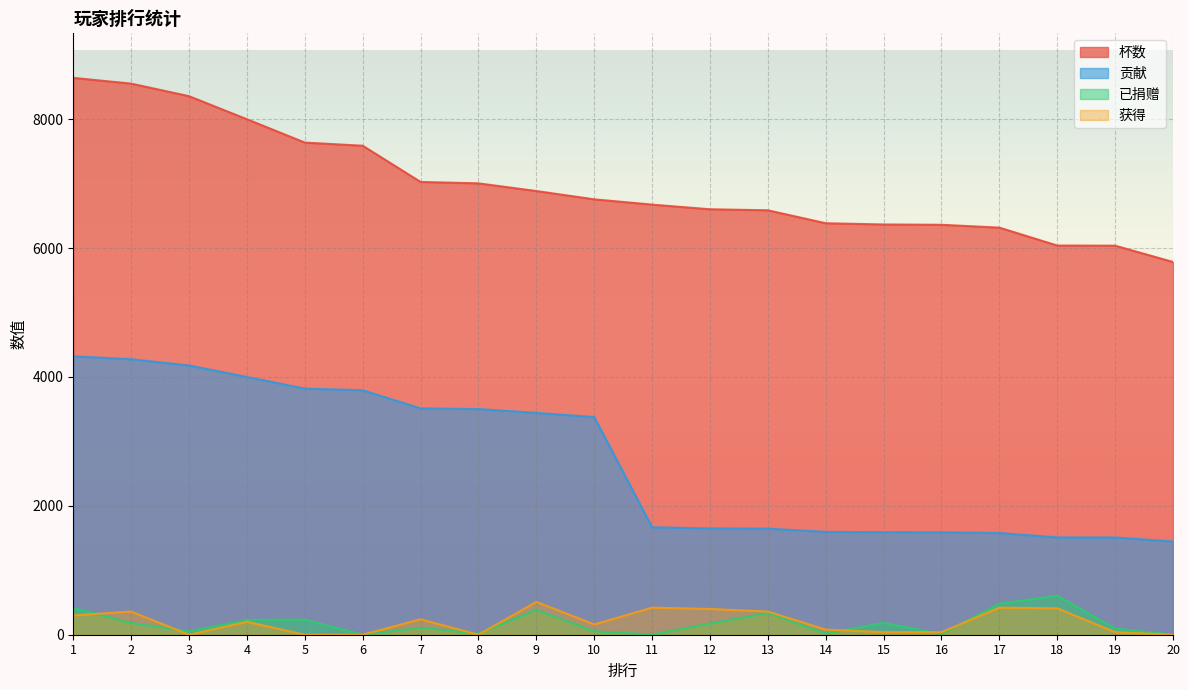

True or false: 获得 and 杯数 intersect in this chart.

False